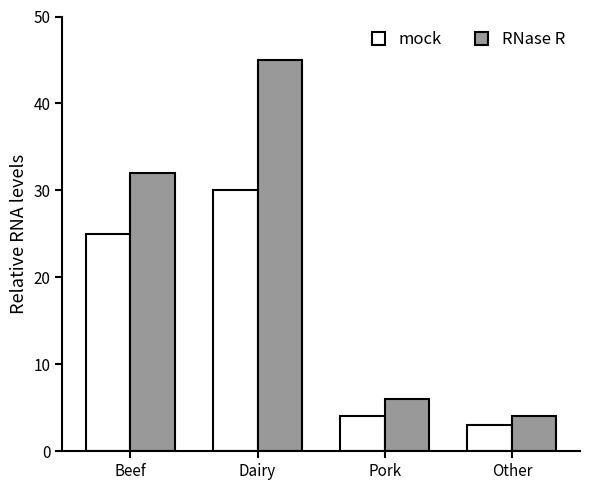

What is the difference between the maximum and second lowest values in the mock series?

26